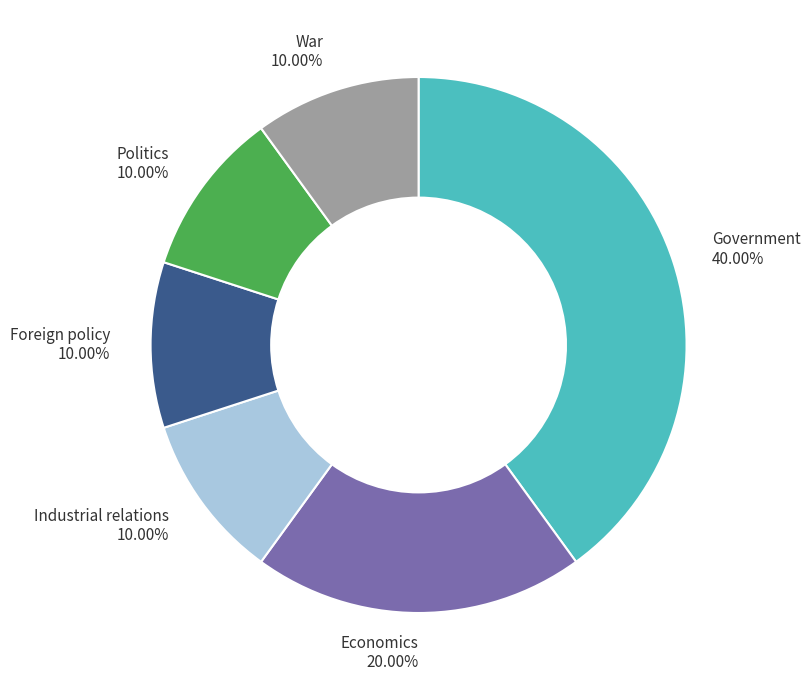

Between Government and Foreign policy, which is larger?

Government